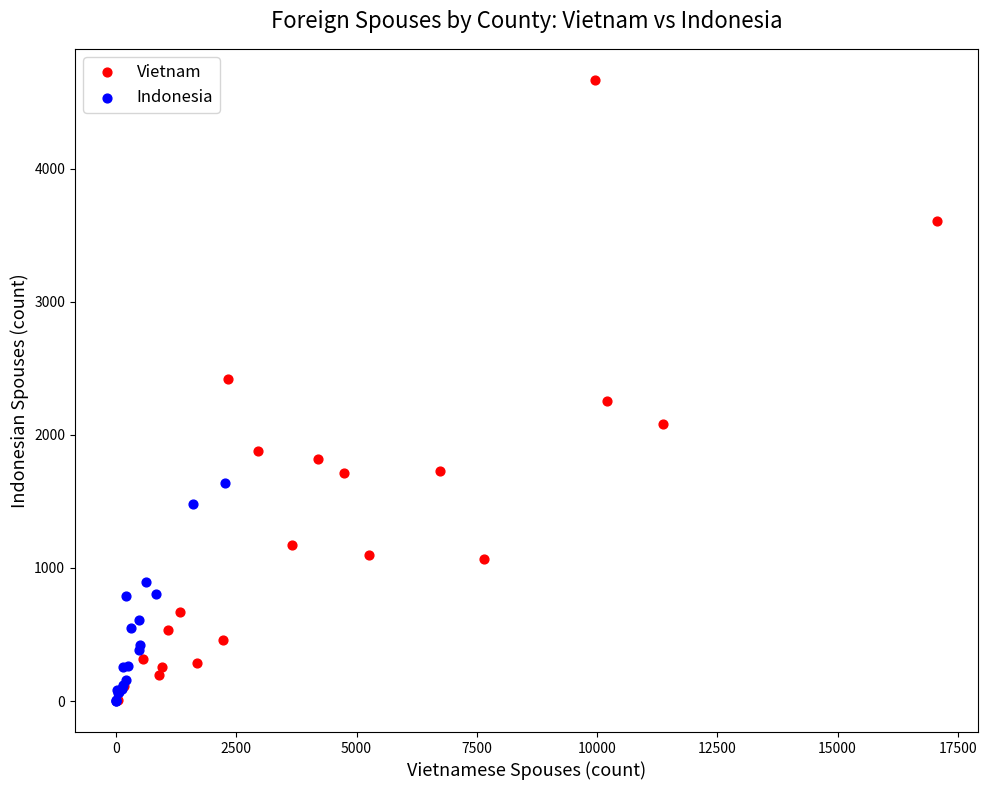

Which series contains the highest Y value?

Vietnam